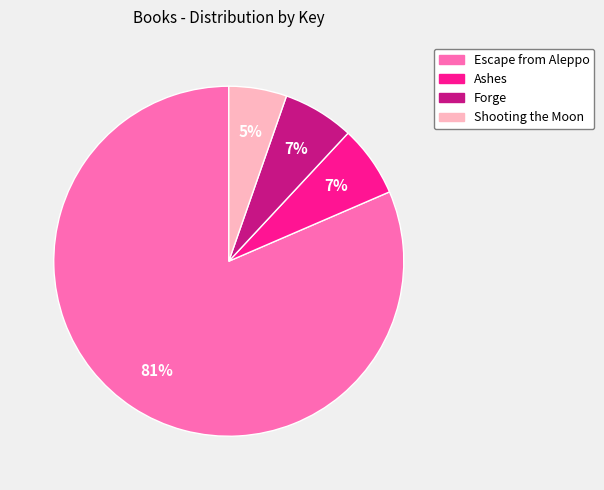

Which slice is the largest?

Escape from Aleppo